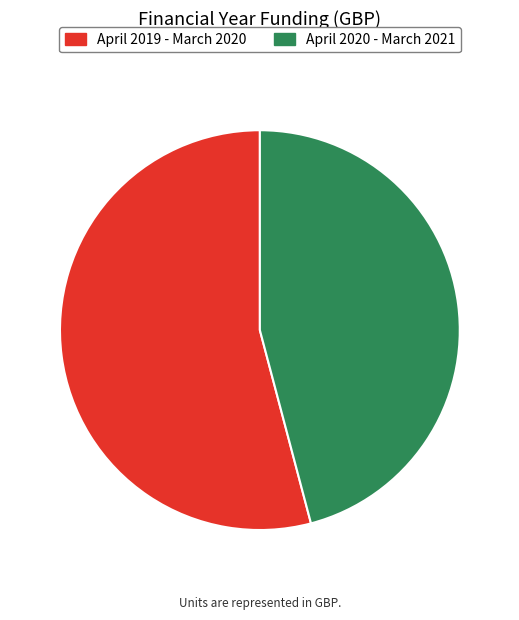

Which has a higher value, April 2019 - March 2020 or April 2020 - March 2021?

April 2019 - March 2020